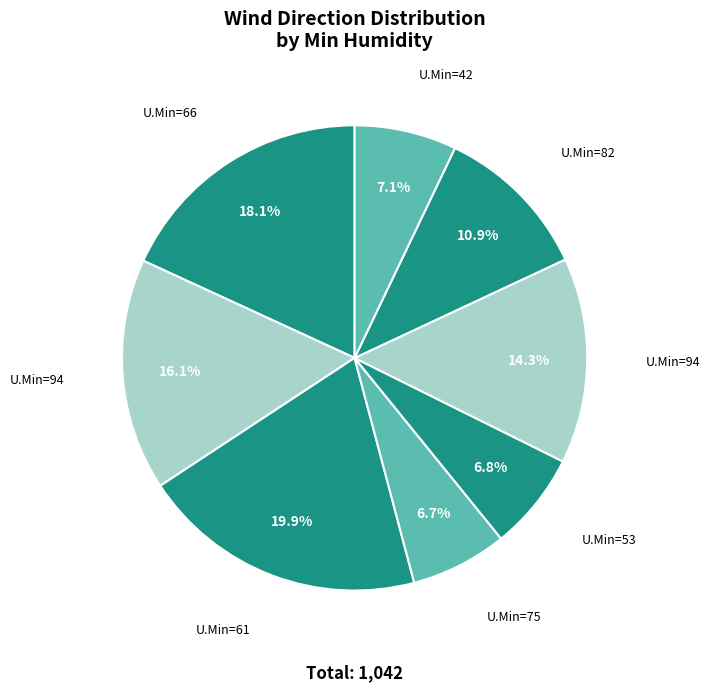

Which slice is the smallest?

75